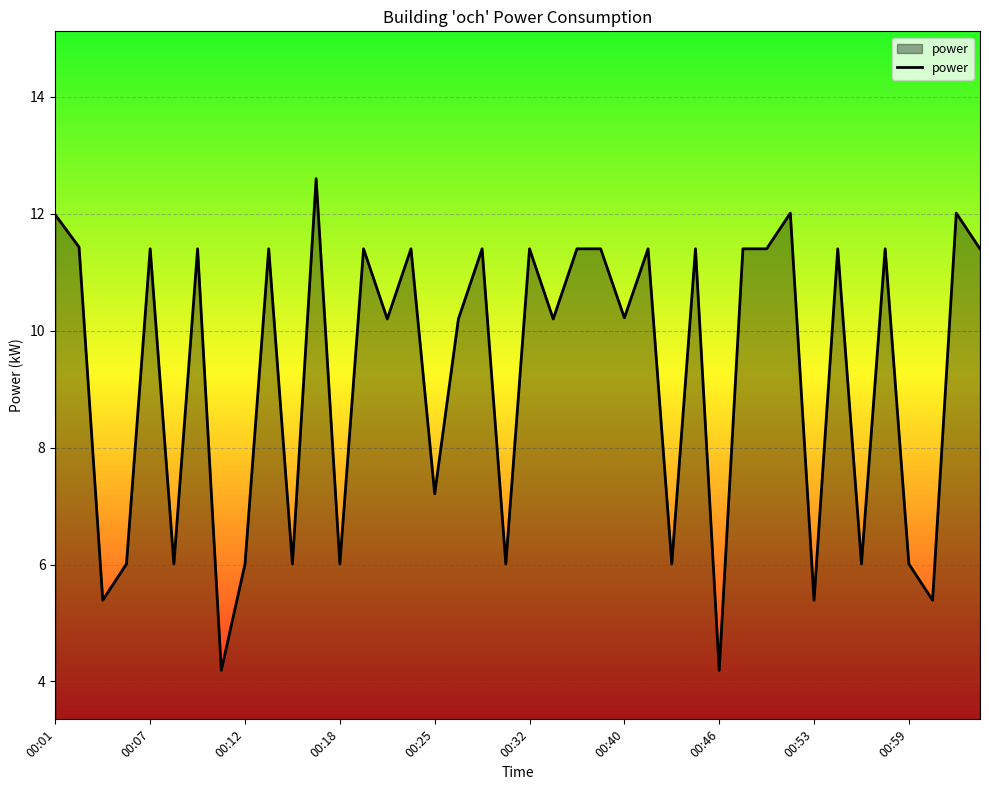

What is the difference between the second highest and minimum values?

7.8